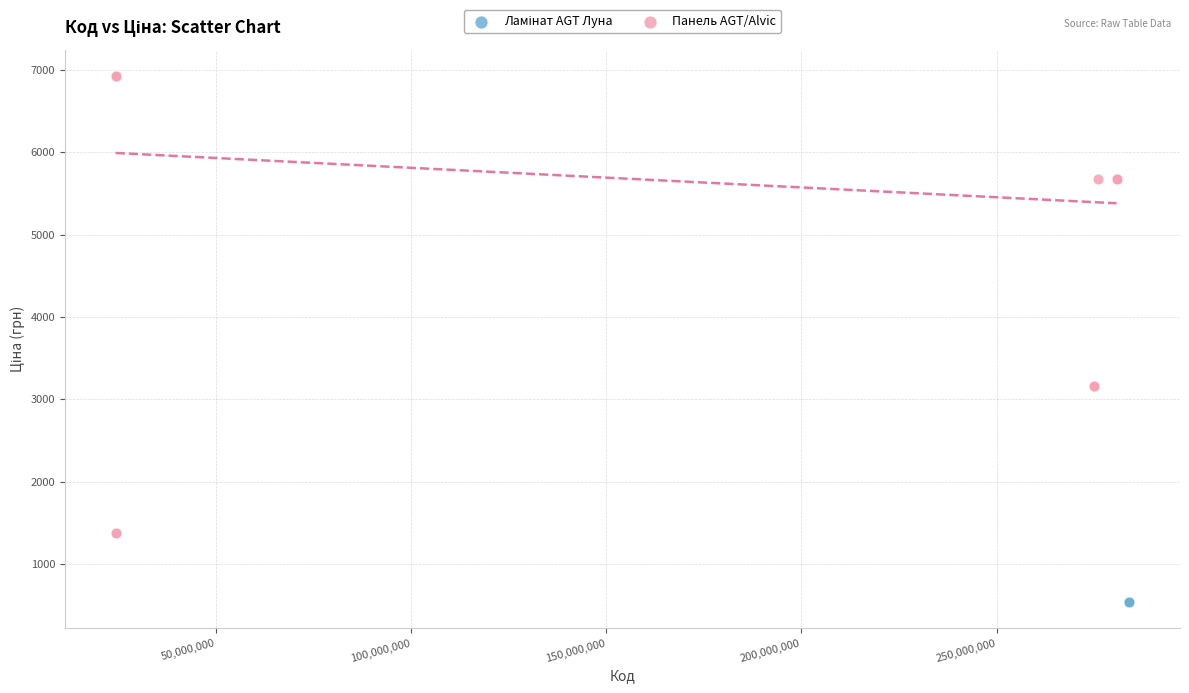

Which series reaches the maximum Y coordinate?

Панель AGT/Alvic